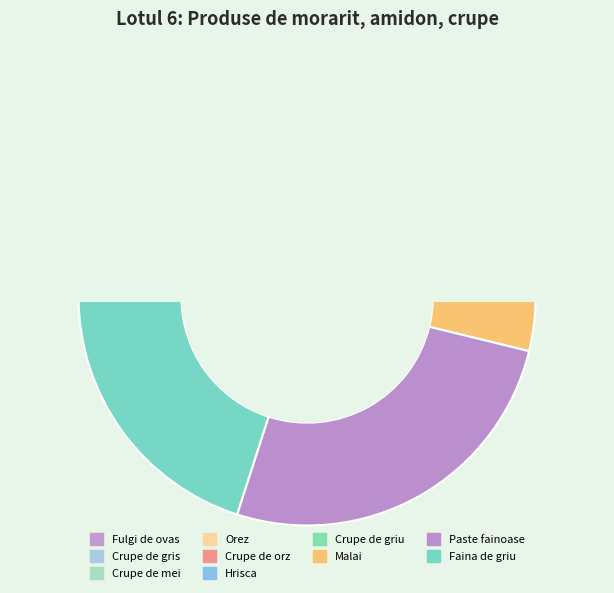

Is there any slice that represents more than half of the pie?

No